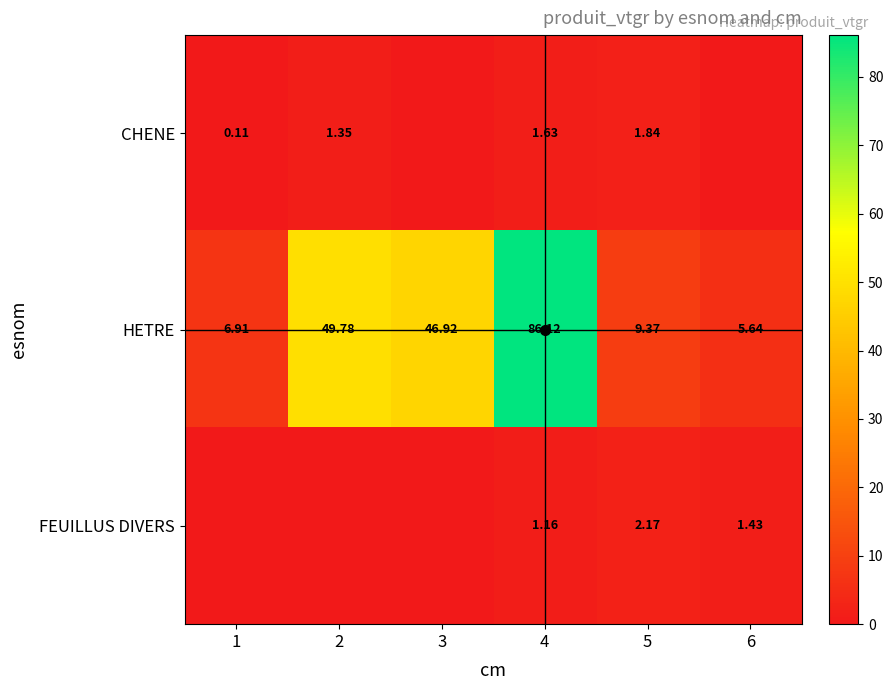

At how many categories does at least one series exceed 54?

1